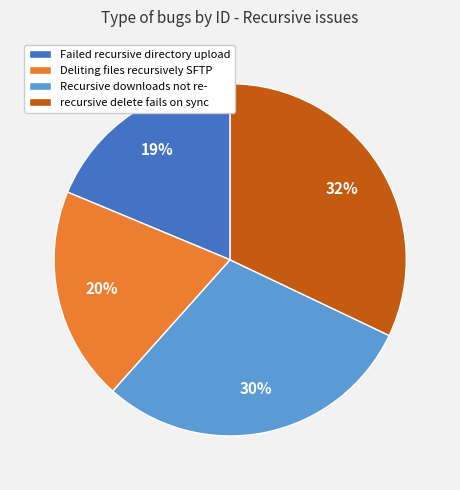

Is there a majority slice in this chart?

No